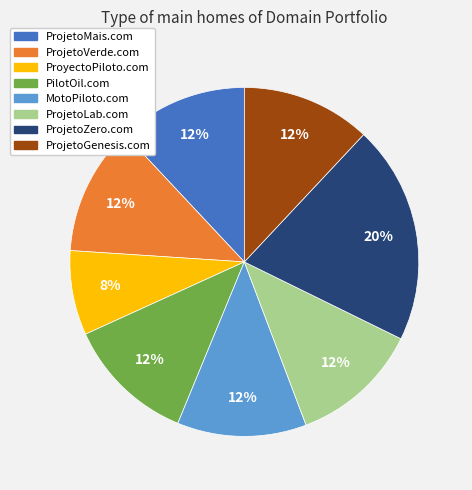

Which category has the smallest portion of the pie?

ProyectoPiloto.com